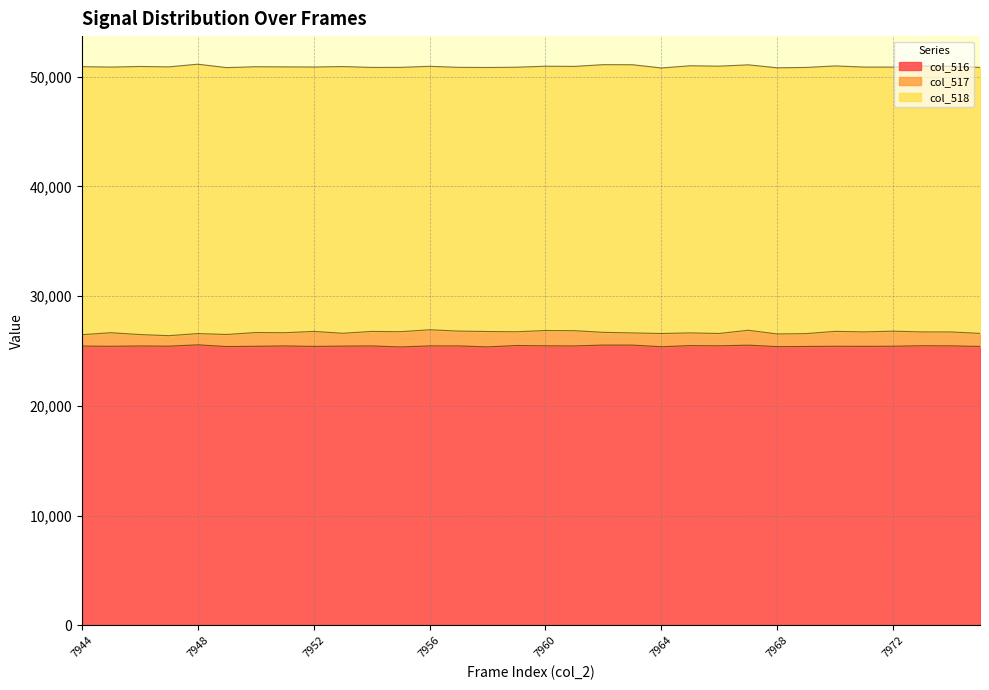

True or false: col_518 and col_517 cross at least once.

False